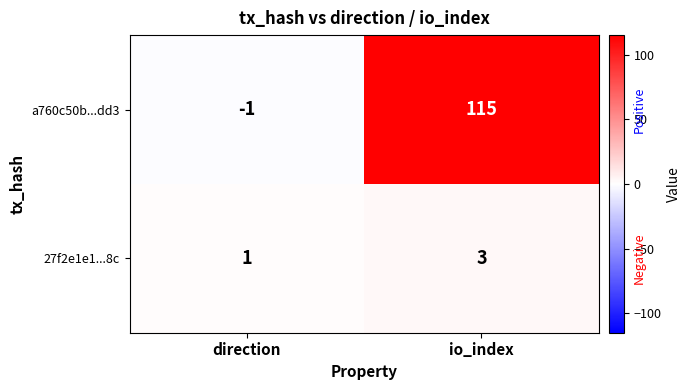

True or false: 27f2e1e1...8c has a value of 3 at io_index.

True